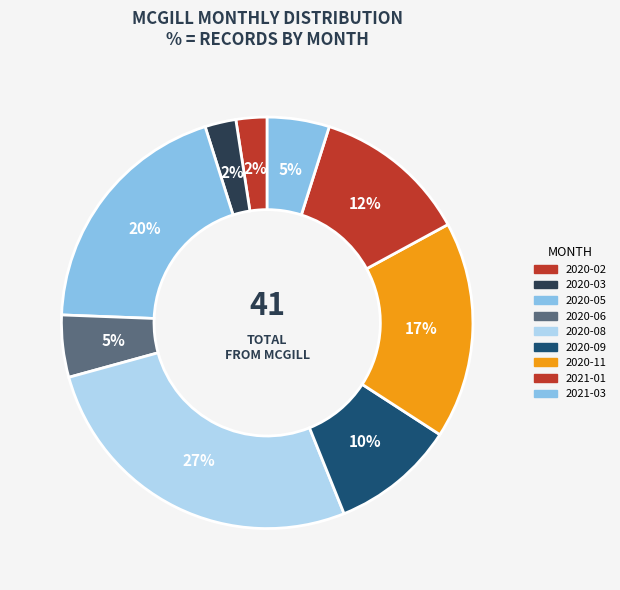

To the nearest percent, what is the difference between the 2020-08 and 2021-01 slice percentages?

15%